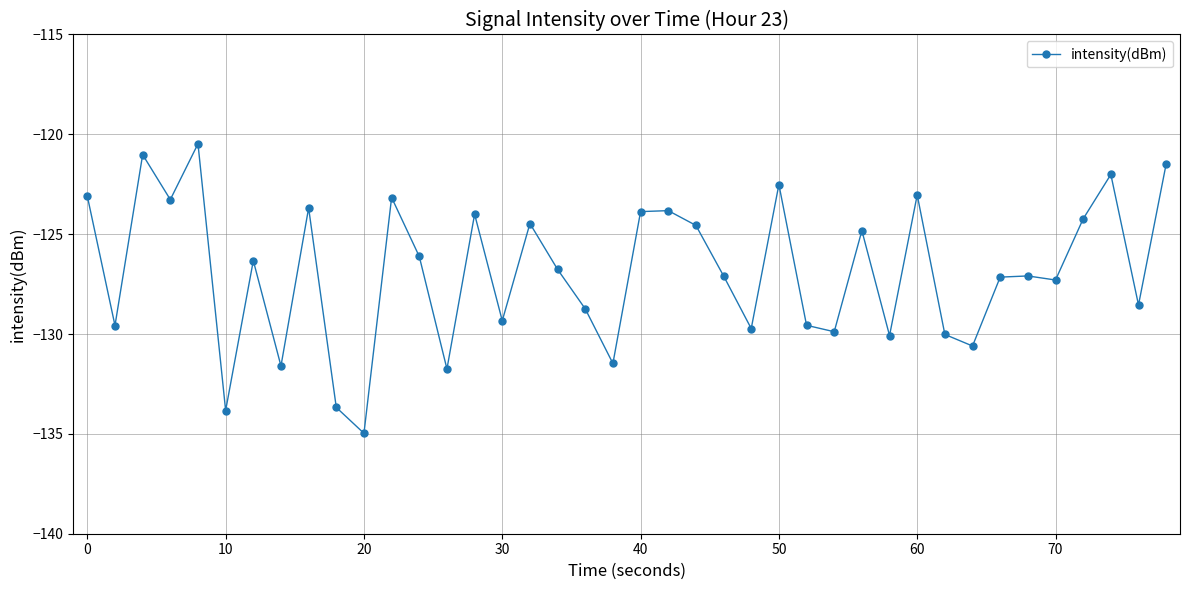

What is the value of the 28th point from the left?

-129.9